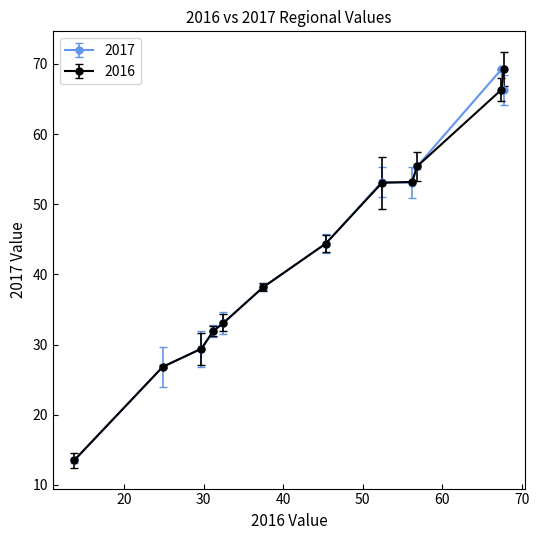

True or false: 2016 has more than 2 points higher than both neighbors.

False